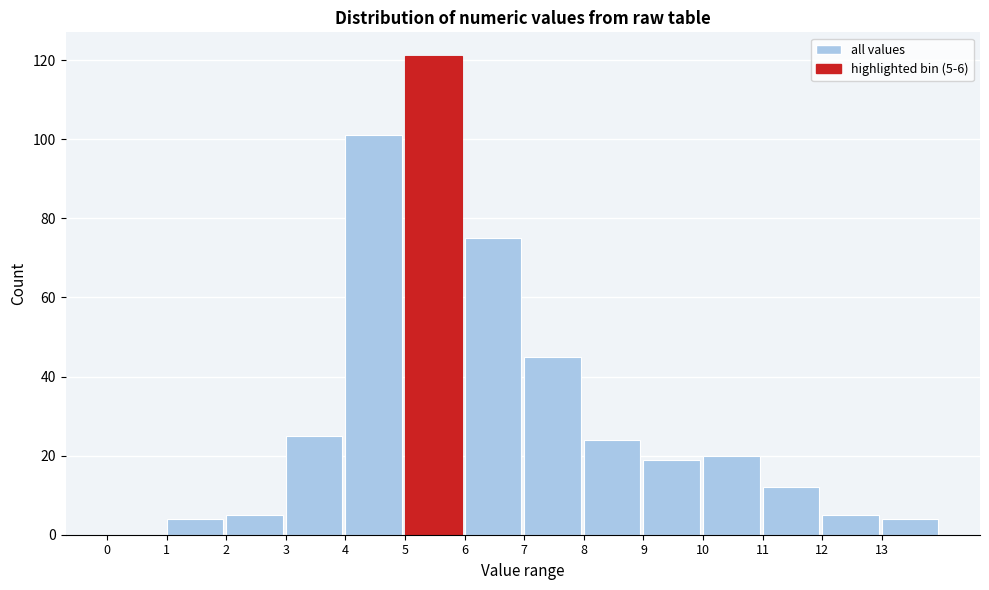

Which range on the x-axis has the tallest bar?

5 to 6